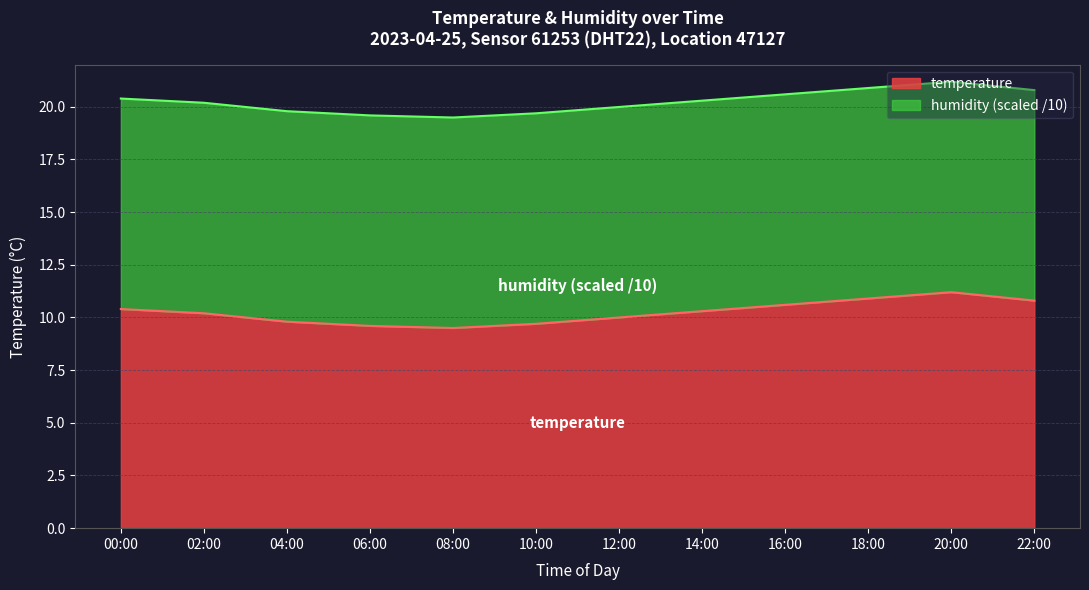

What value does the data have at 02:00?

10.2